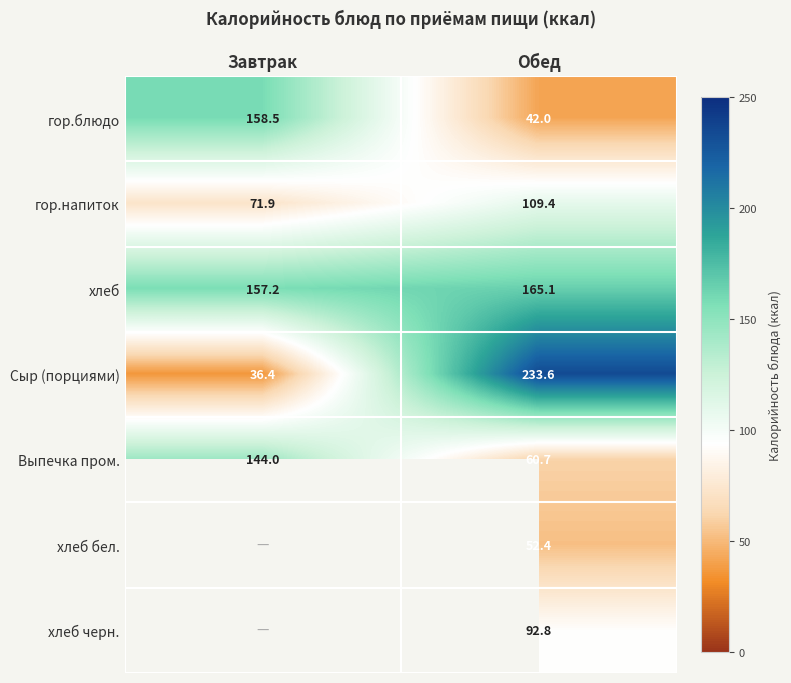

Which category has the lowest value in the гор.блюдо series?

Обед